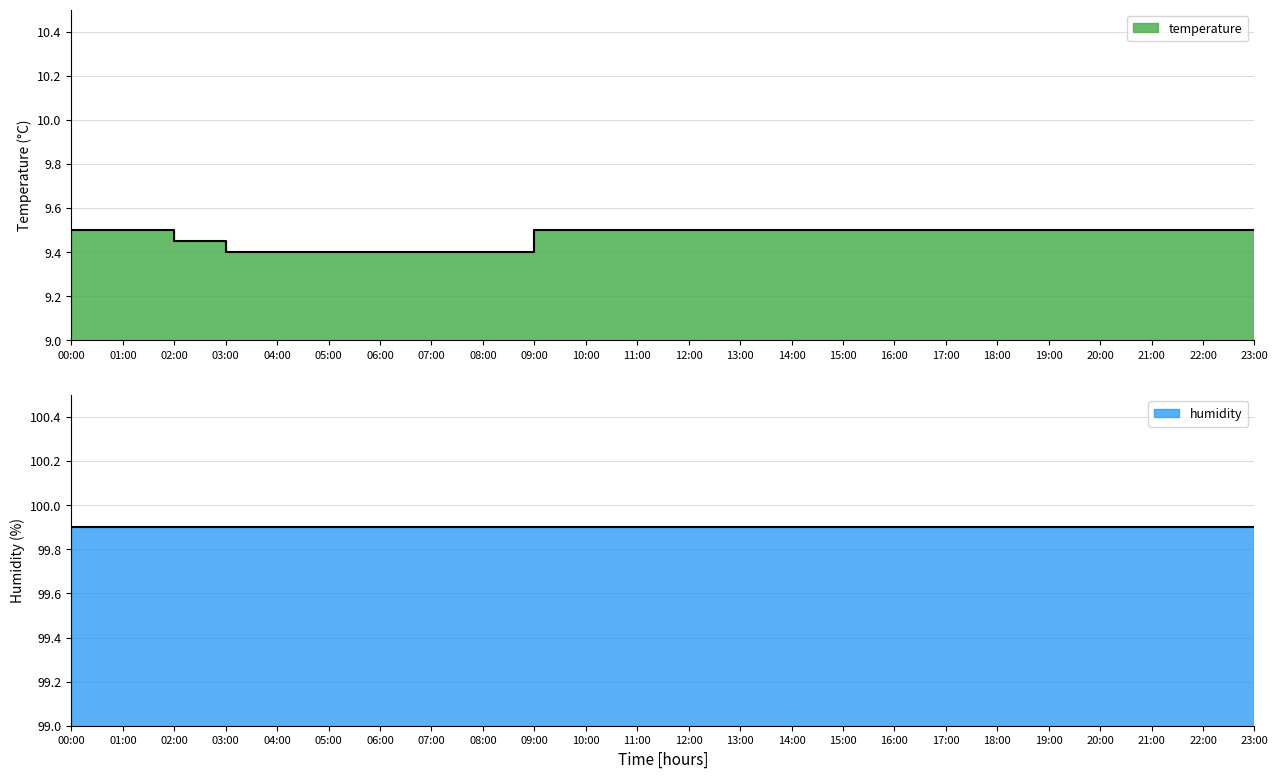

True or false: the data shows 9.5 at 10:00.

True